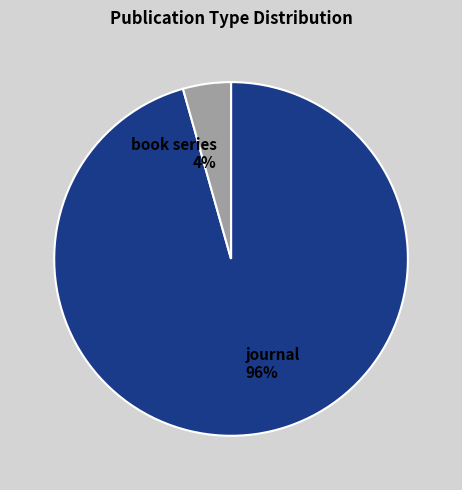

Is the sum of journal and book series greater than half?

Yes